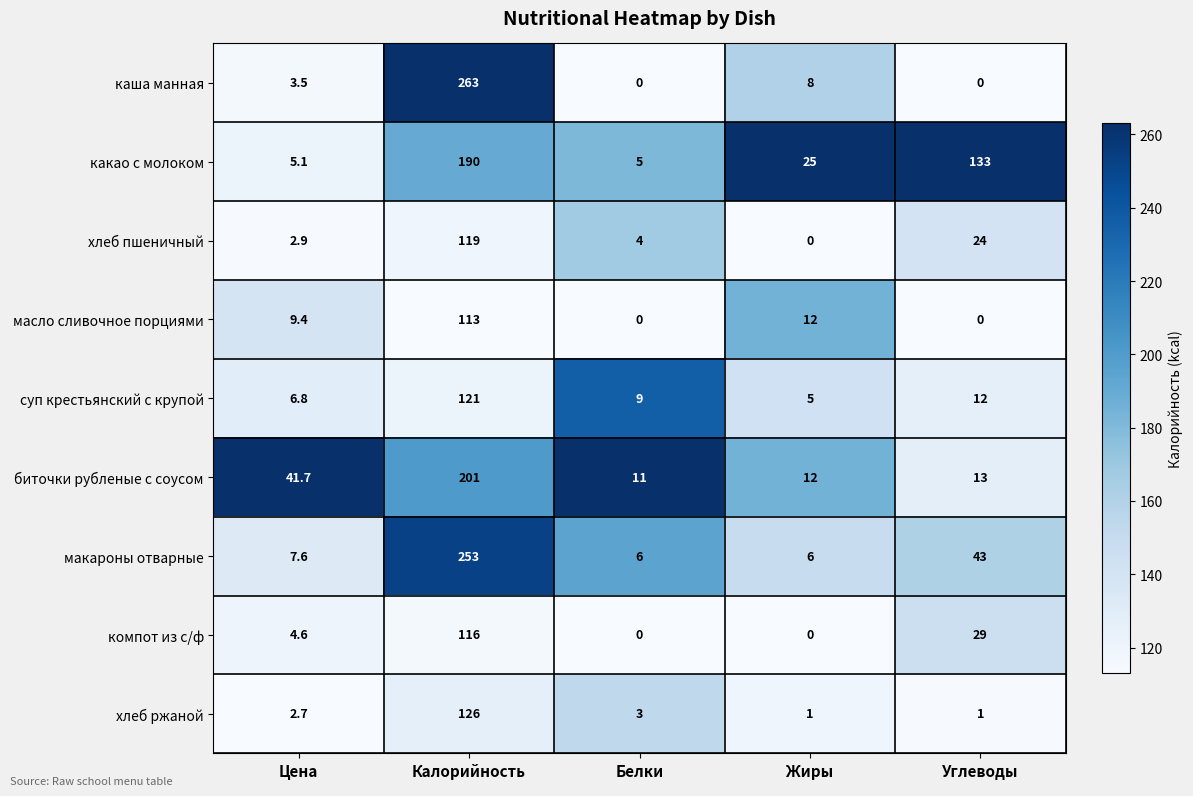

Is it true that хлеб ржаной equals 166.6 at Калорийность?

False